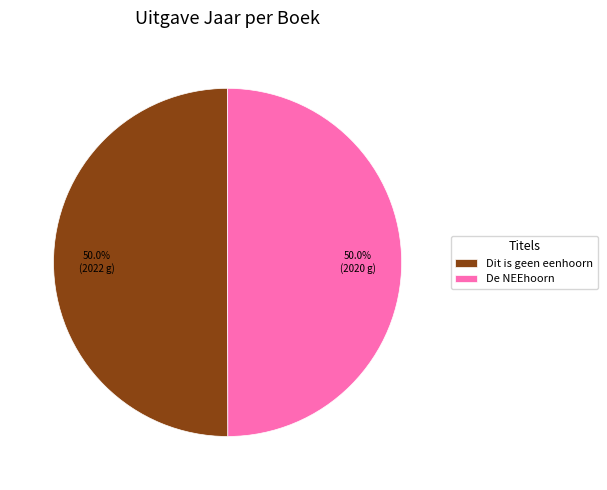

Is it true that De NEEhoorn is 63% of the pie?

False